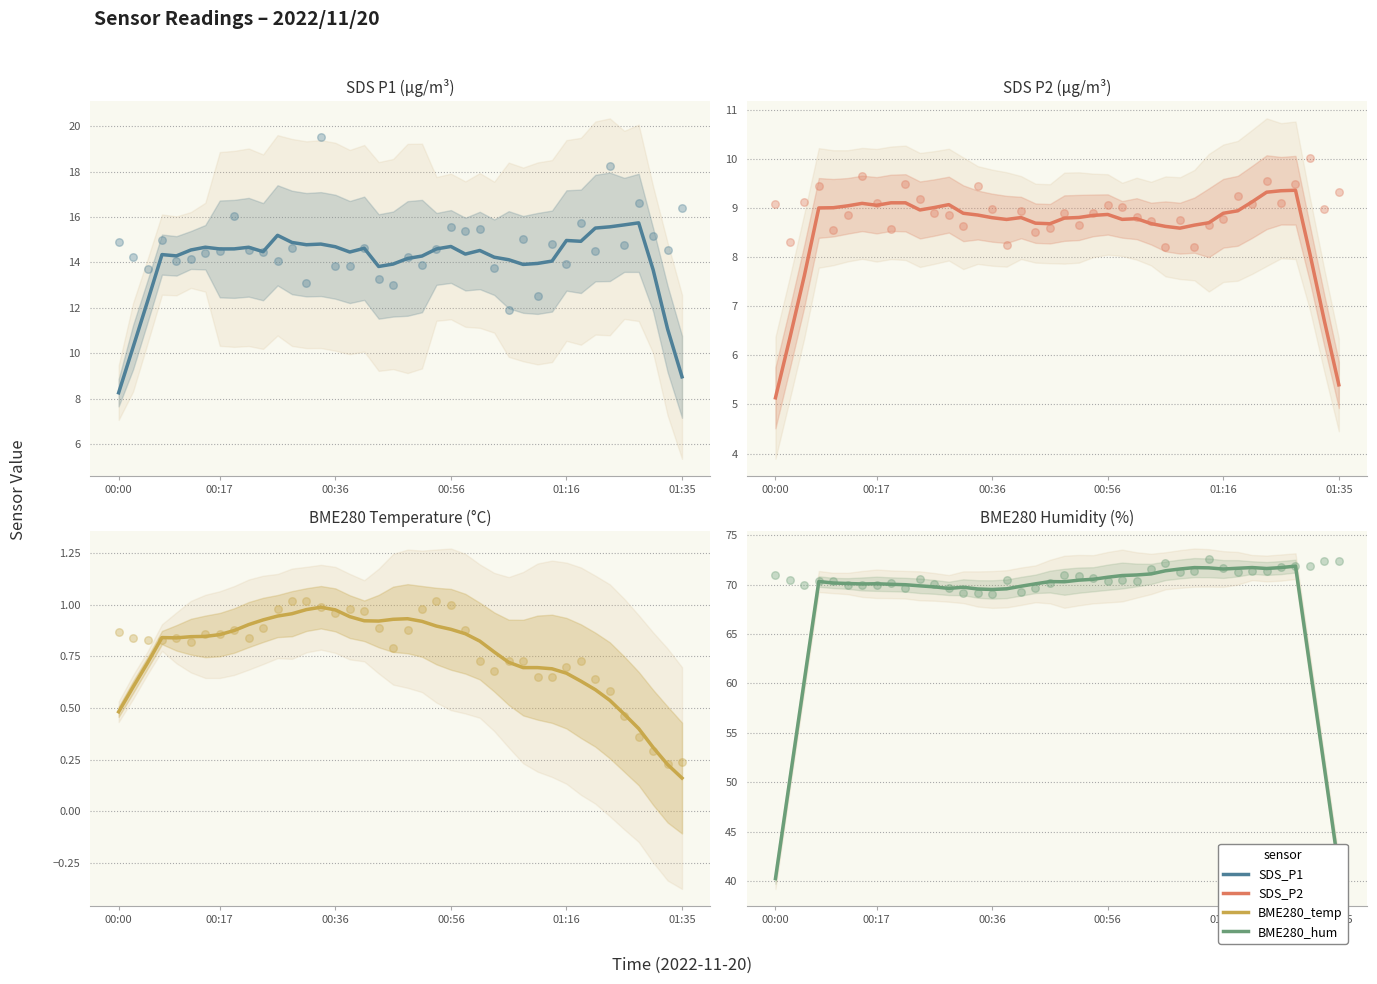

At how many categories does at least one series exceed 22?

40